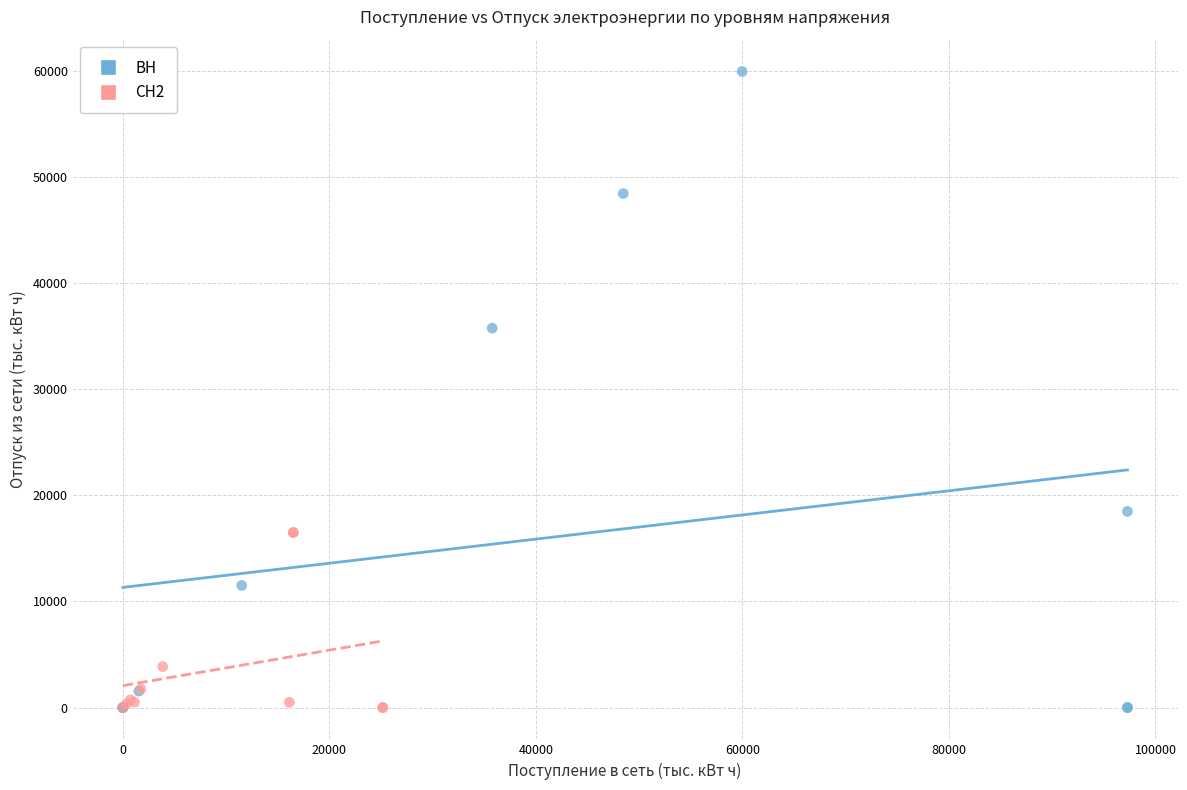

Which series contains the highest Y value?

ВН